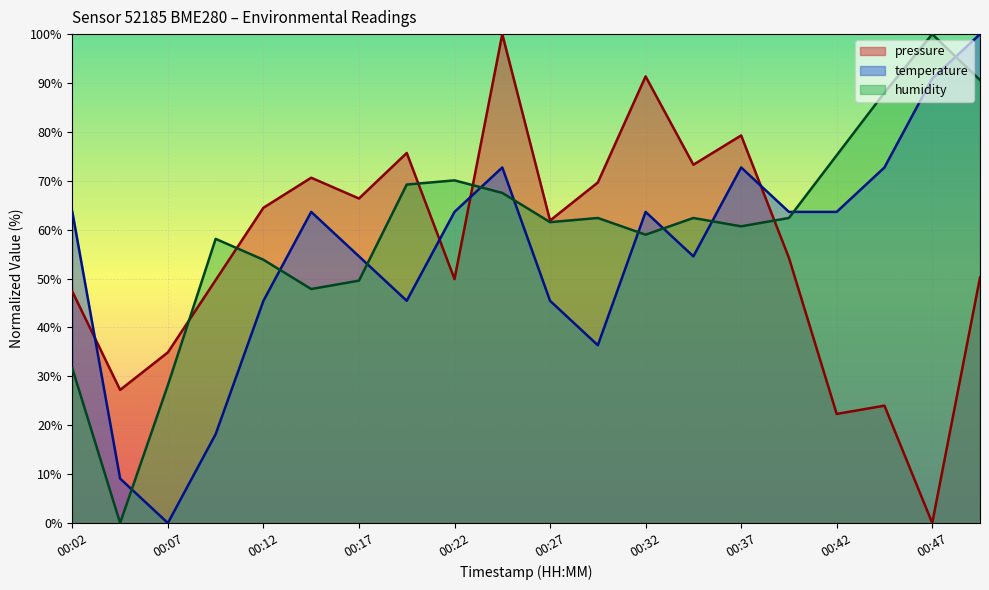

Is it true that pressure equals 0.0 at 00:47?

True